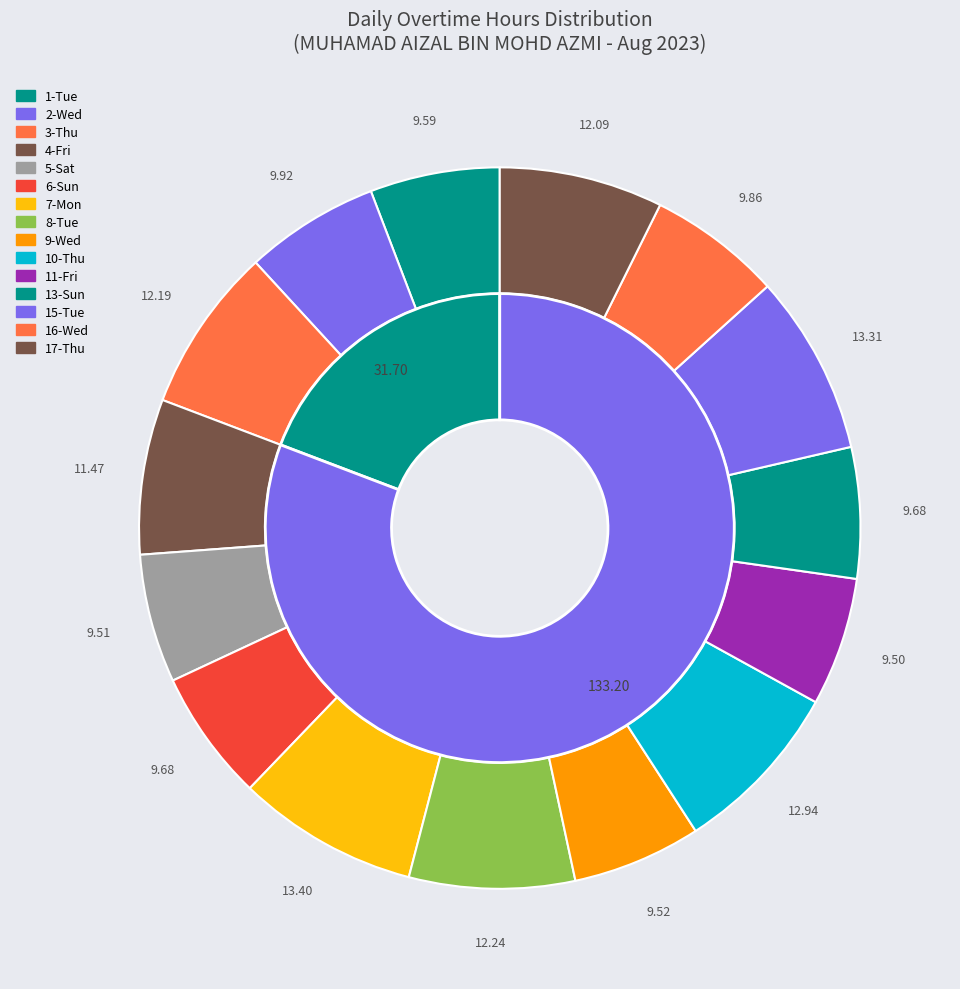

How many segments does this pie chart have?

15